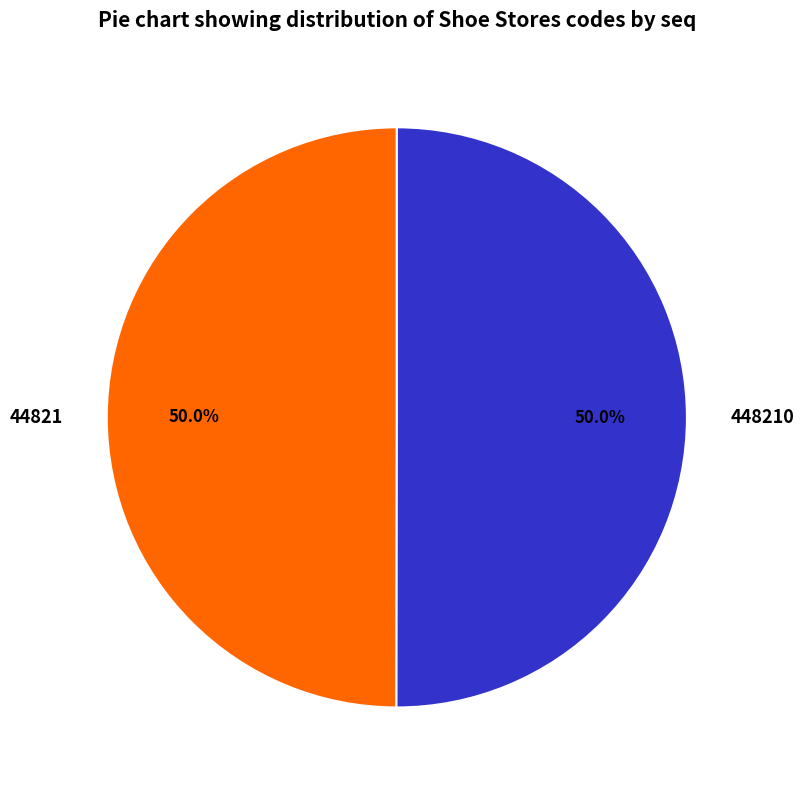

Combined, what portion of the pie is 44821 and 448210?

100.0%